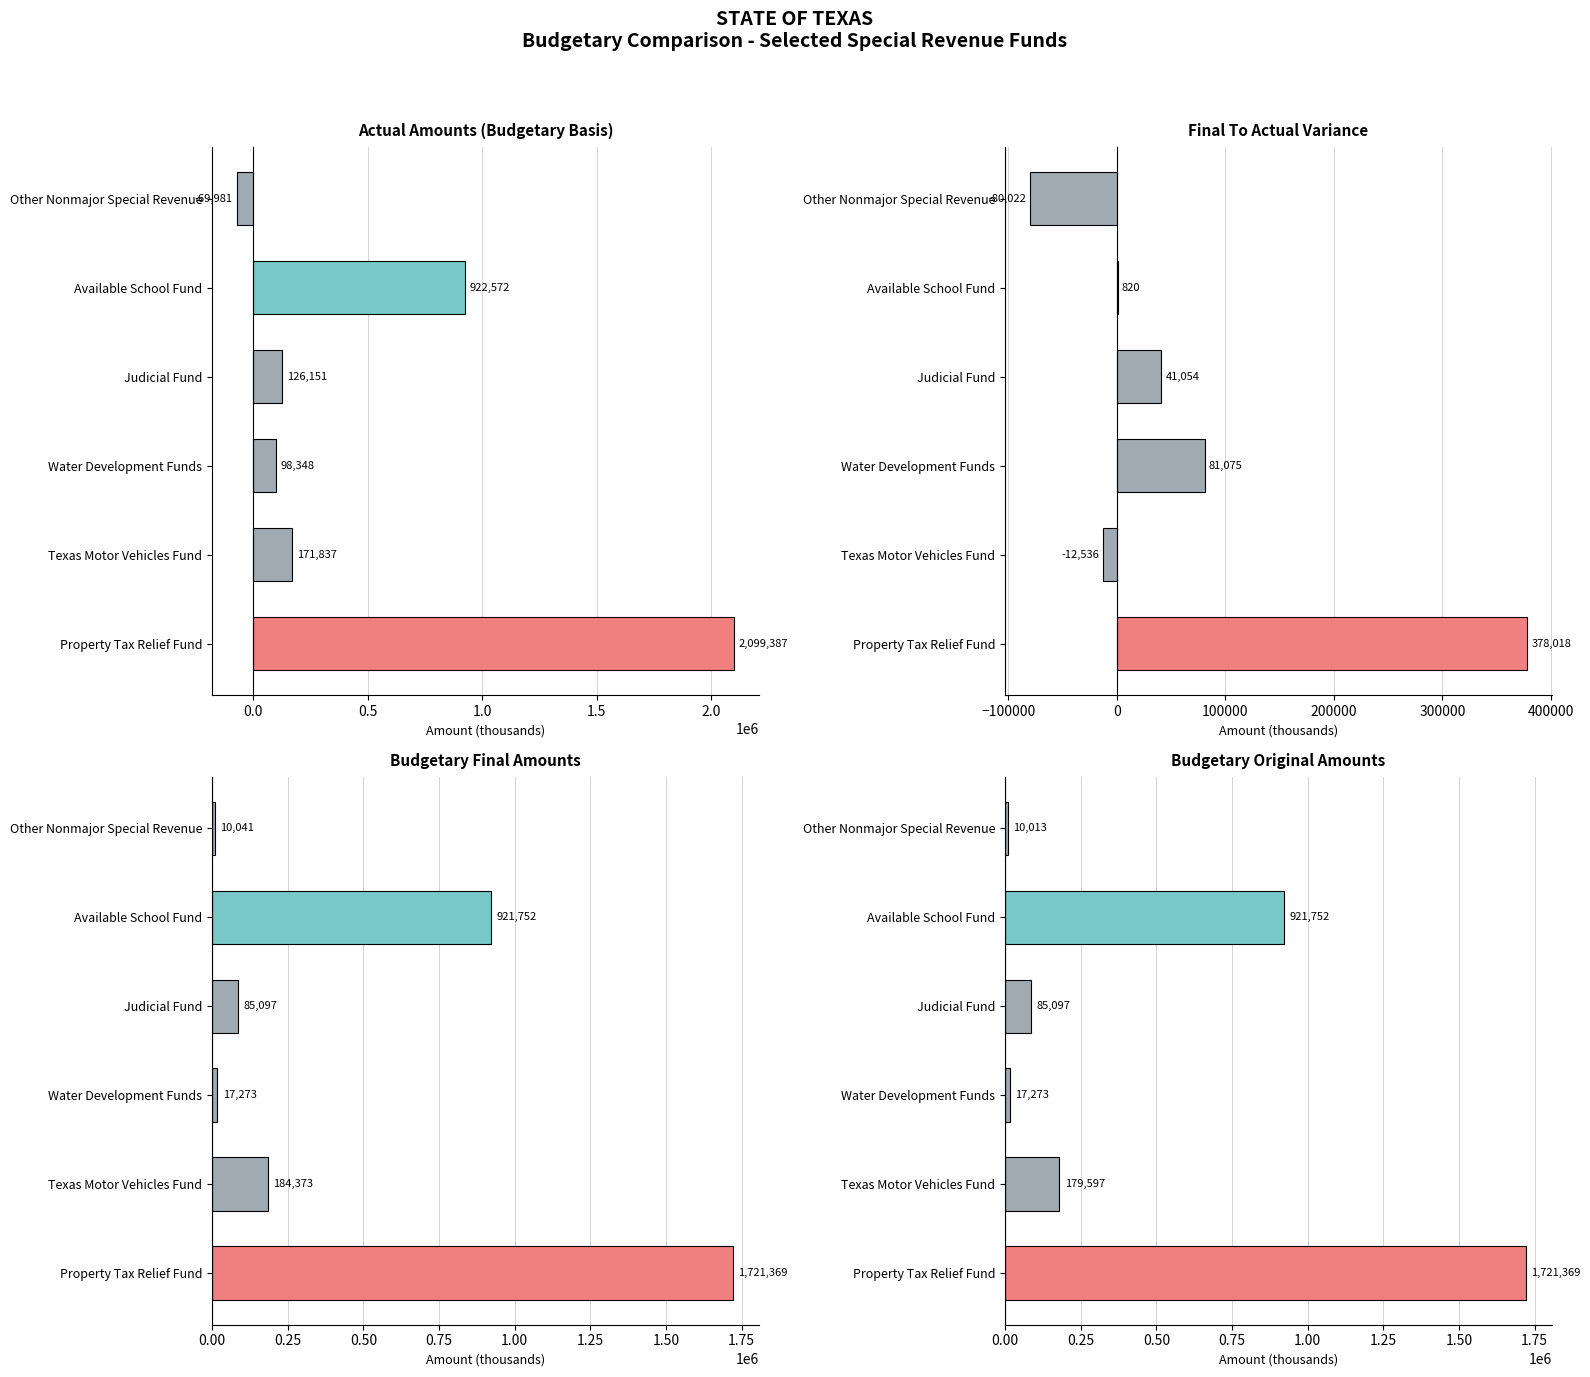

What is the minimum value for Final To Actual Variance?

-80022